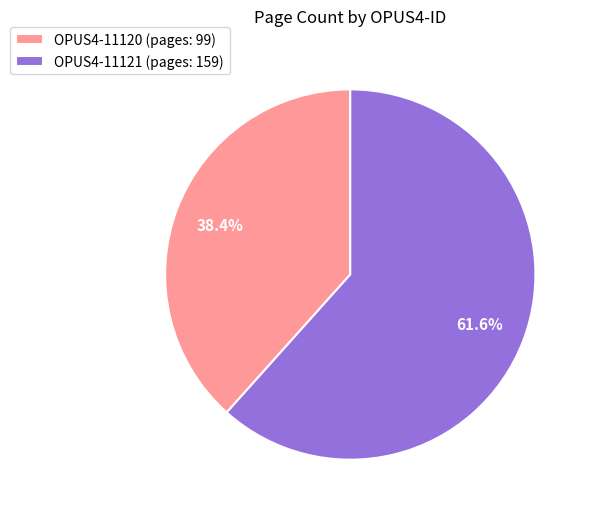

Count the number of slices in the pie.

2